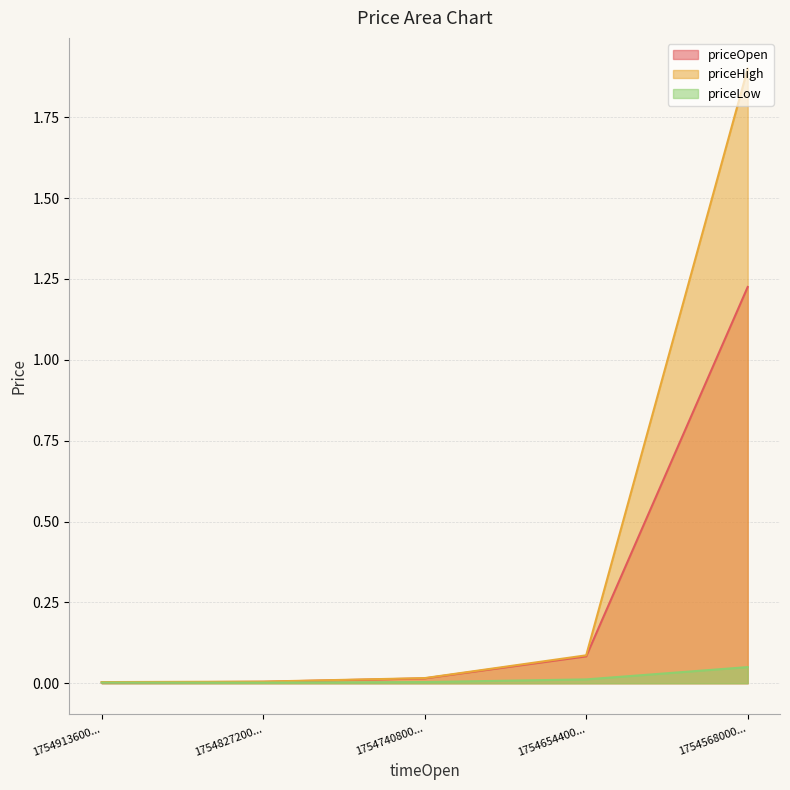

True or false: priceLow and priceHigh cross at least once.

False